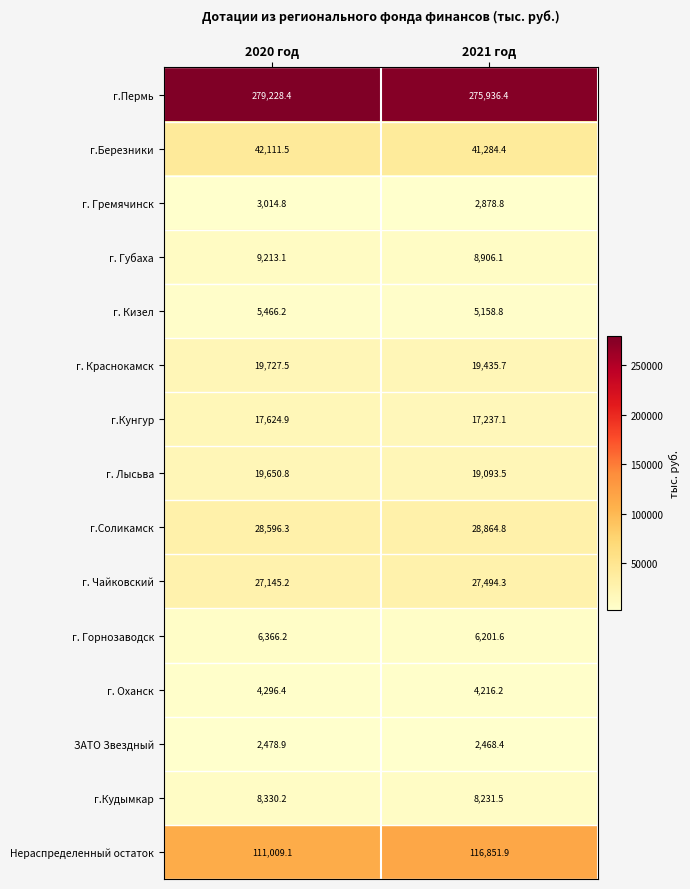

Which series has the widest spread of values?

Нераспределенный остаток